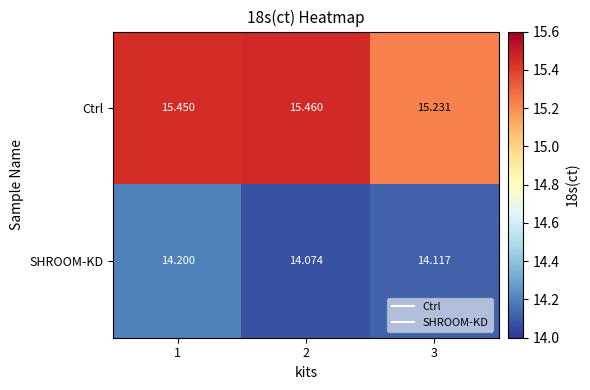

Which series has the largest total across all categories?

Ctrl